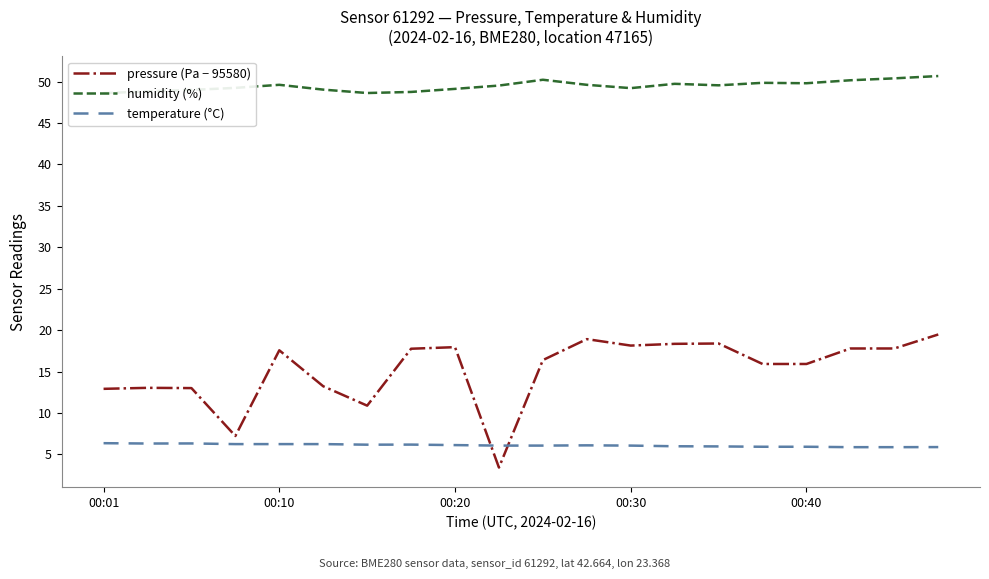

True or false: humidity (%) and temperature (°C) cross at least once.

False